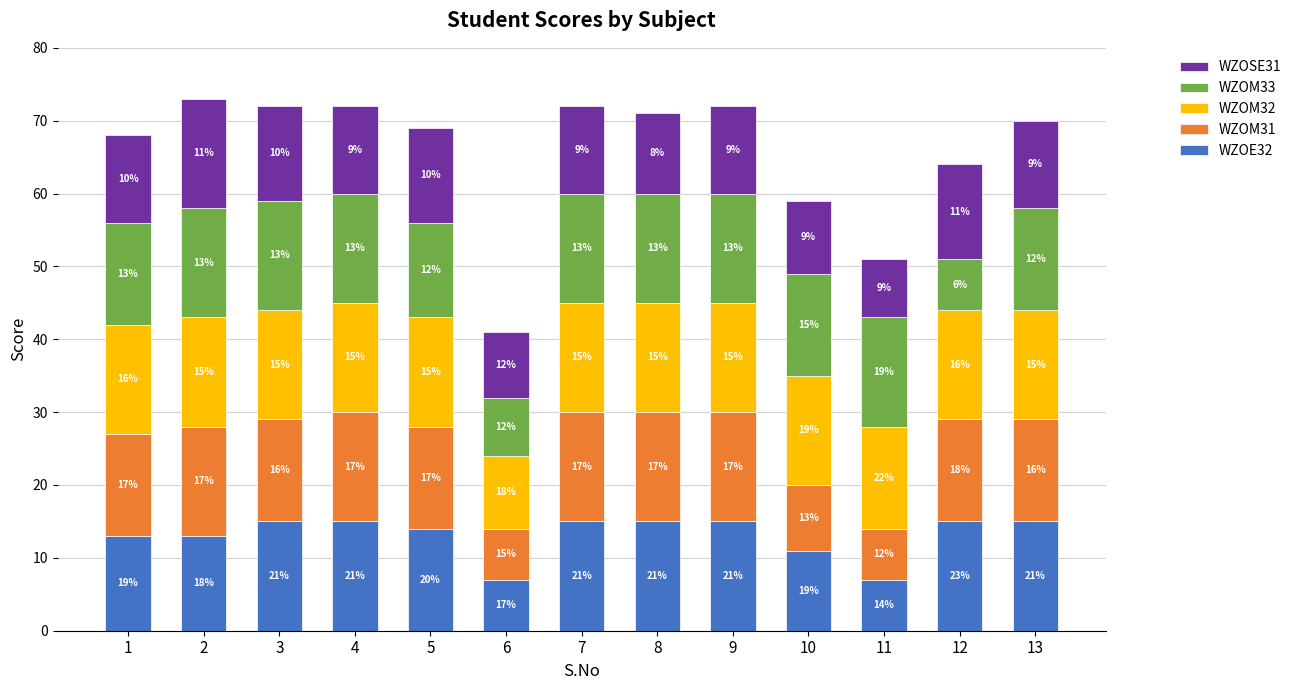

What is the lowest value of the WZOE32 series?

7